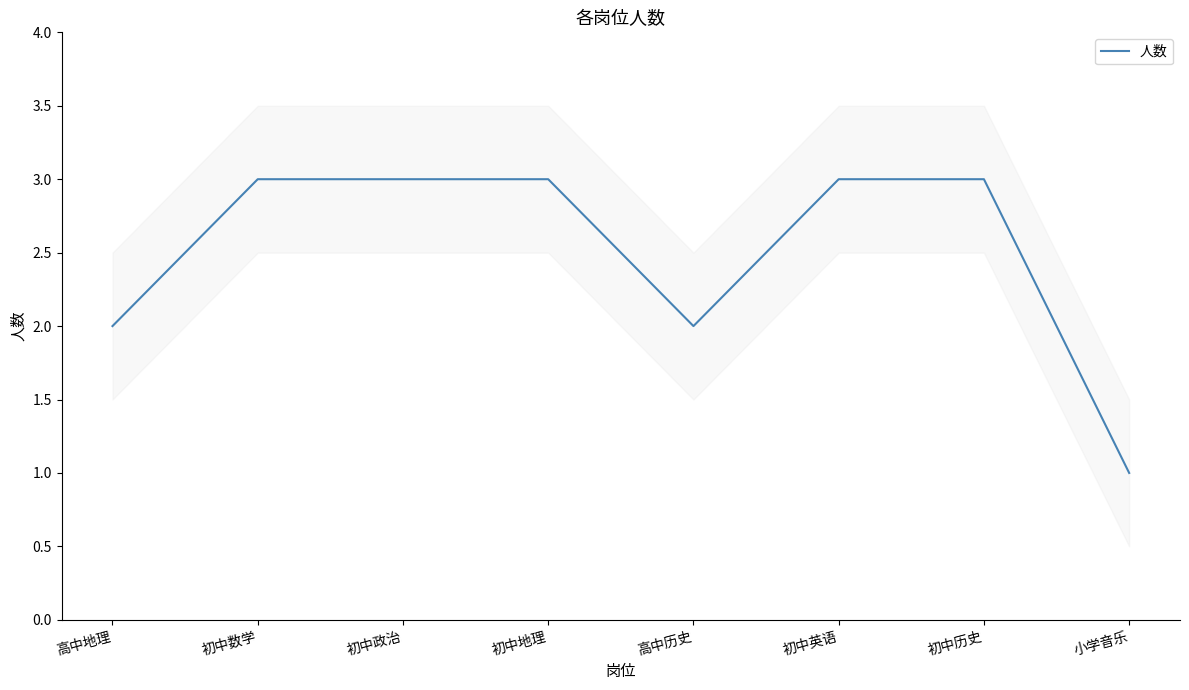

Where is the first local minimum?

高中历史